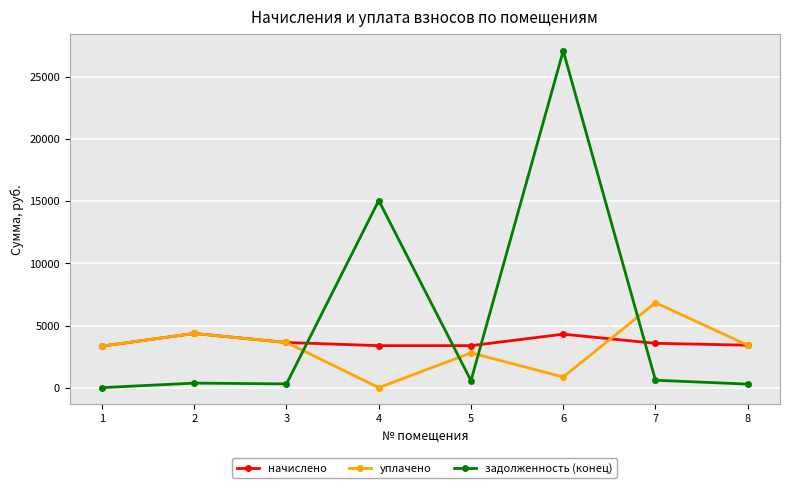

List the series in order of their overall mean, highest first.

задолженность (конец), начислено, уплачено